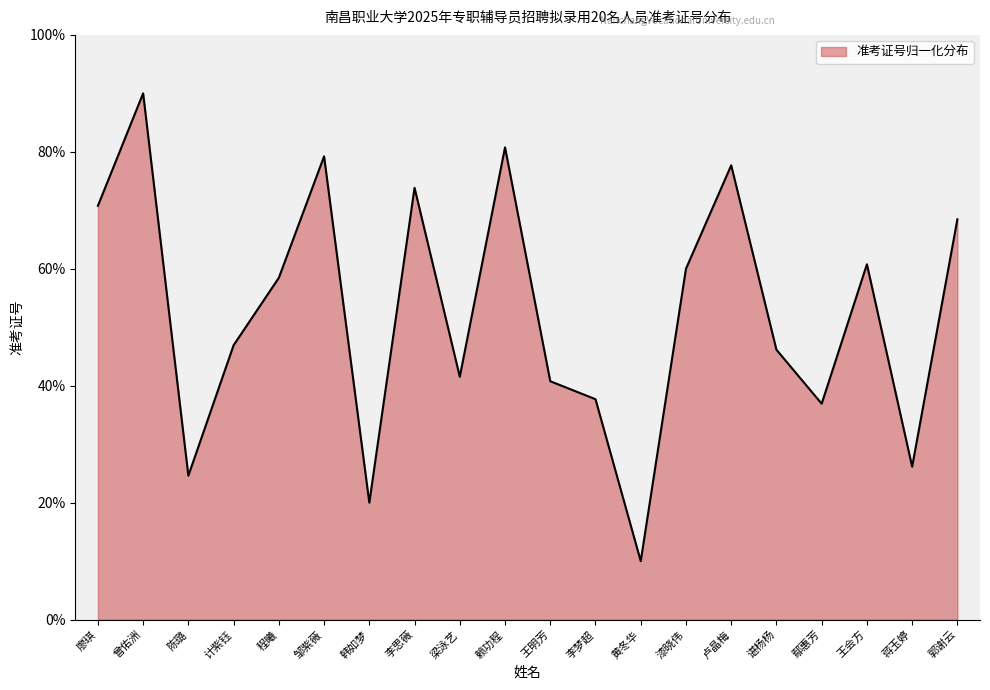

The chart shows a value of 4.8 at 黄冬华. True or false?

False